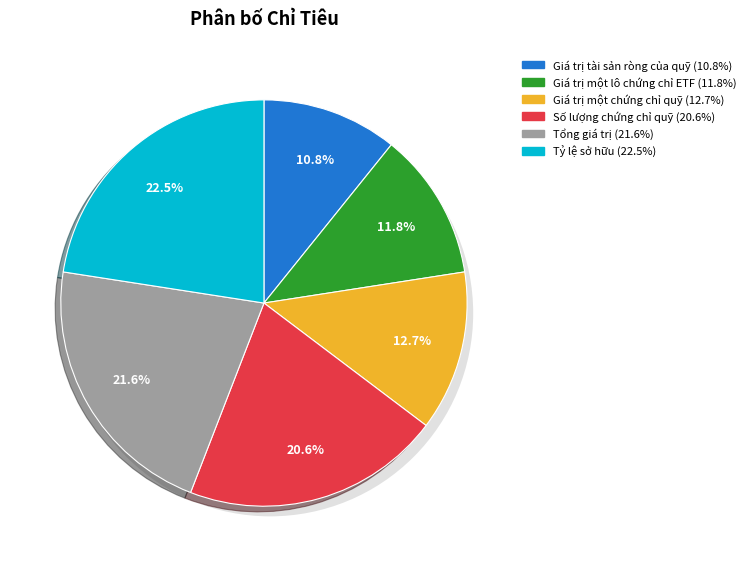

What percentage do Tổng giá trị and Số lượng chứng chỉ quỹ together represent?

42.2%